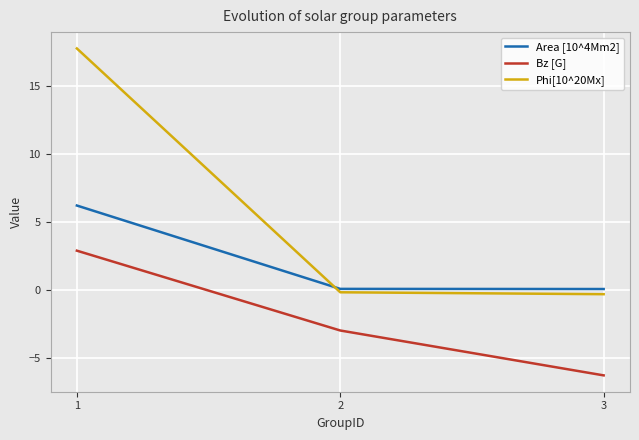

Between 2 and 3, which series saw the biggest shift?

Bz [G]